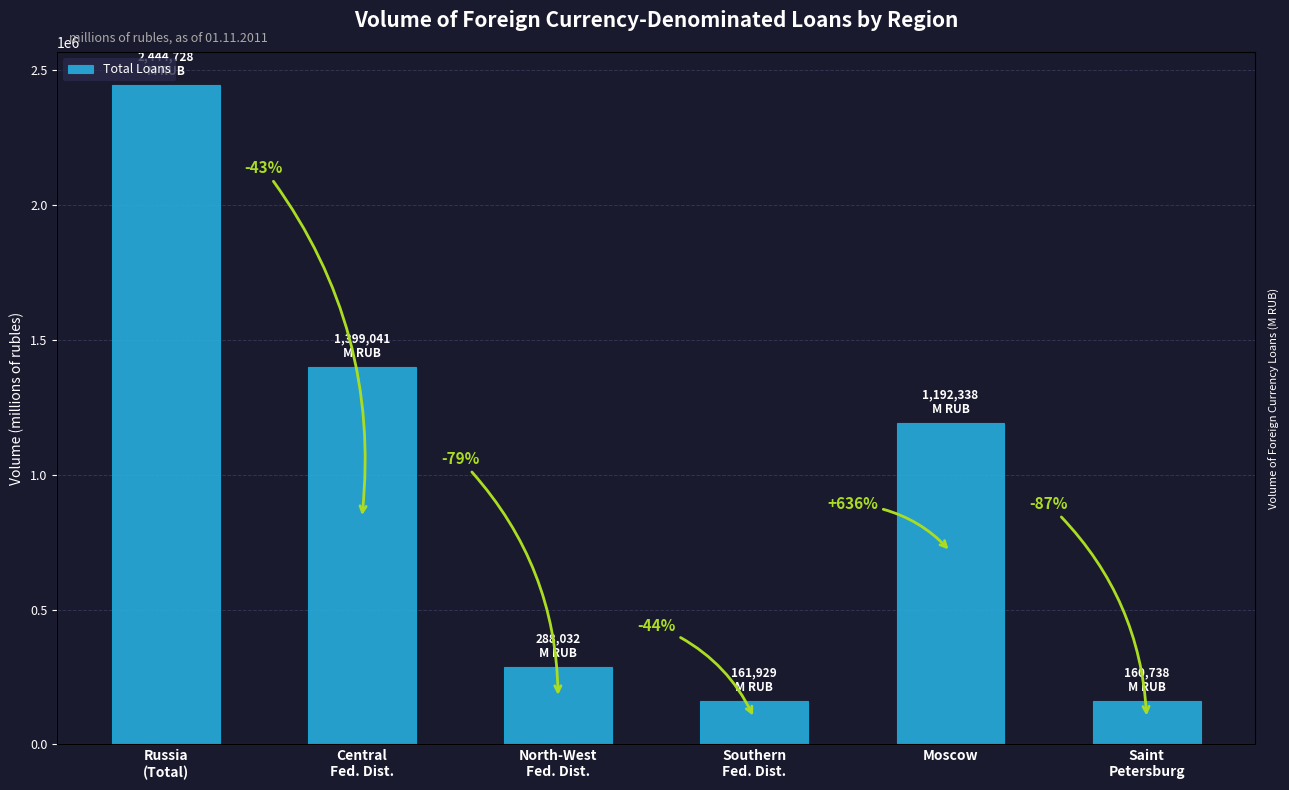

What is the label of the 2nd bar from the left?

Central
Fed. Dist.